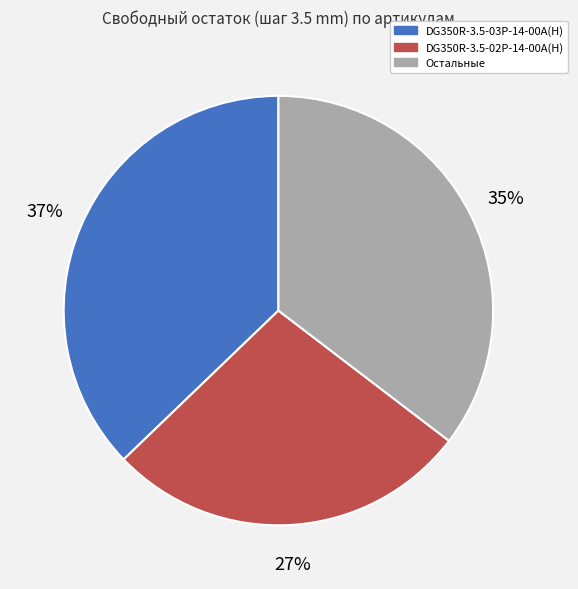

True or false: DG350R-3.5-02P-14-00A(H) accounts for 20% of the total.

False